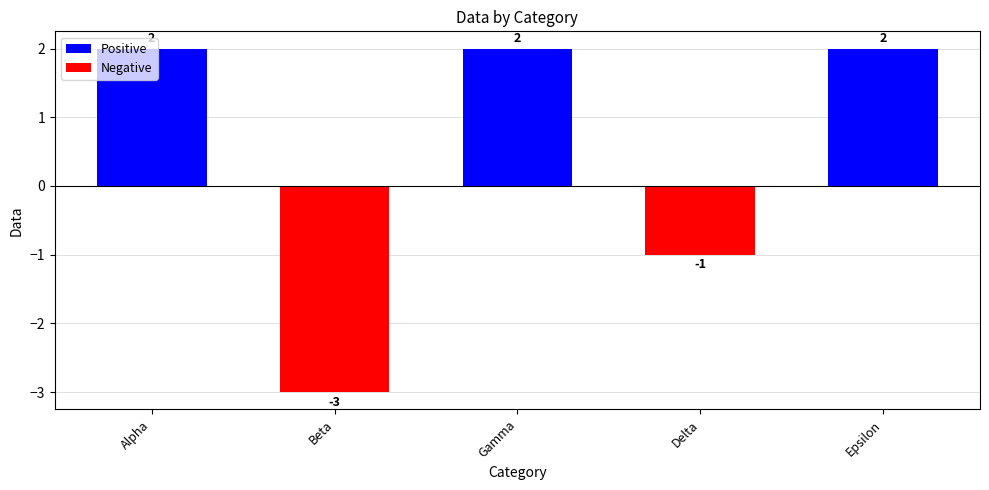

How many values are between -1 and 2?

4